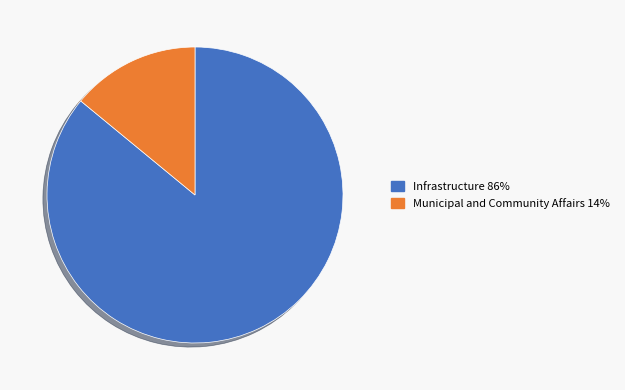

Approximately how many times larger is the value at Infrastructure compared to Municipal and Community Affairs?

6.1